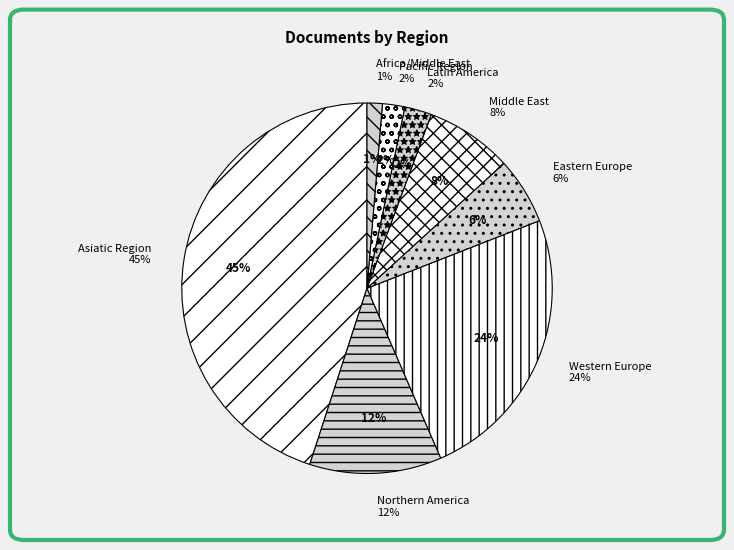

True or false: Asiatic Region accounts for 39% of the total.

False